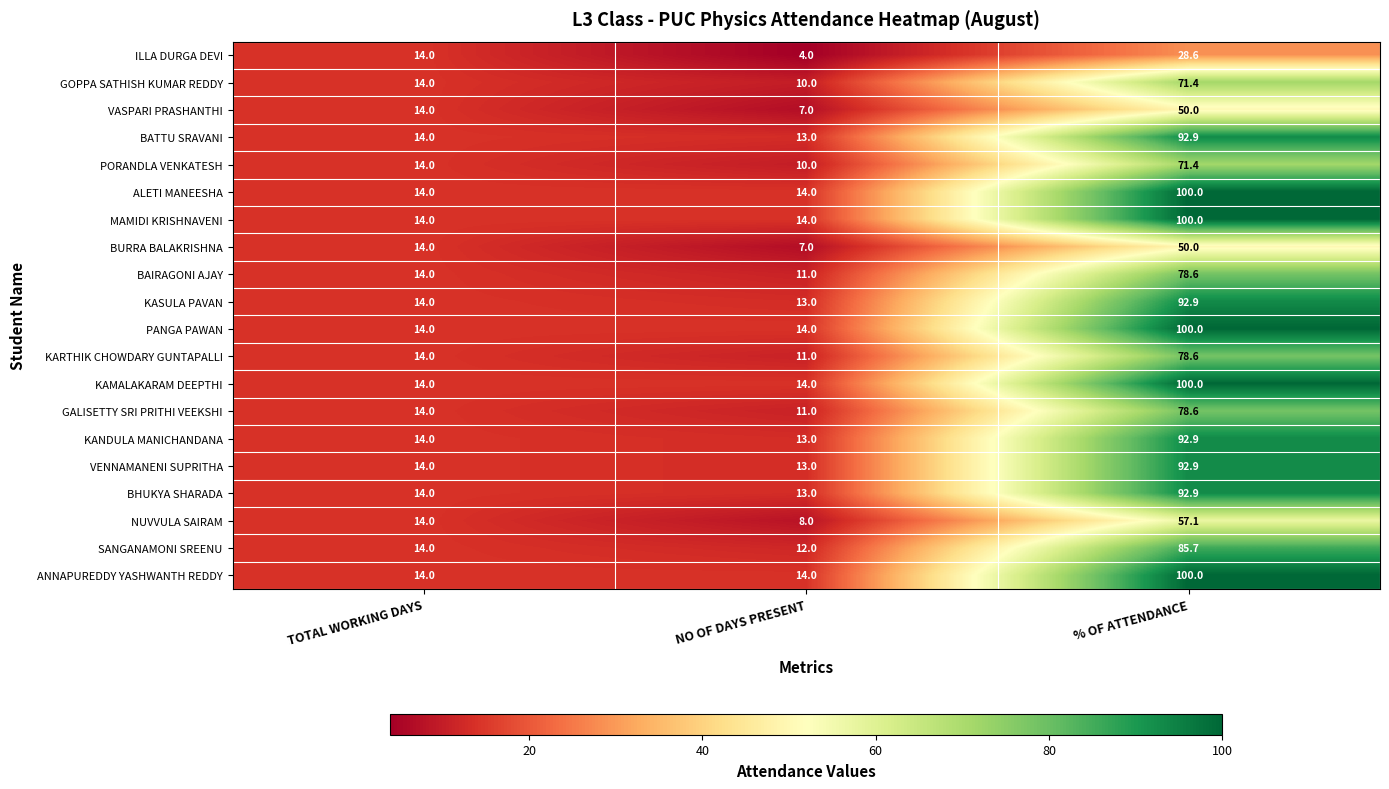

What is the maximum value shown in the chart?

100.0